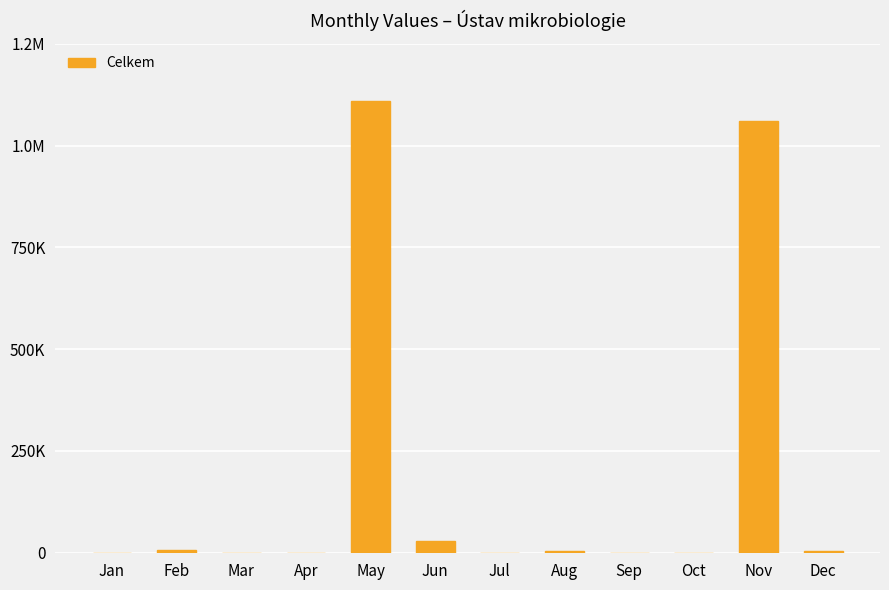

Are the bars horizontal?

No